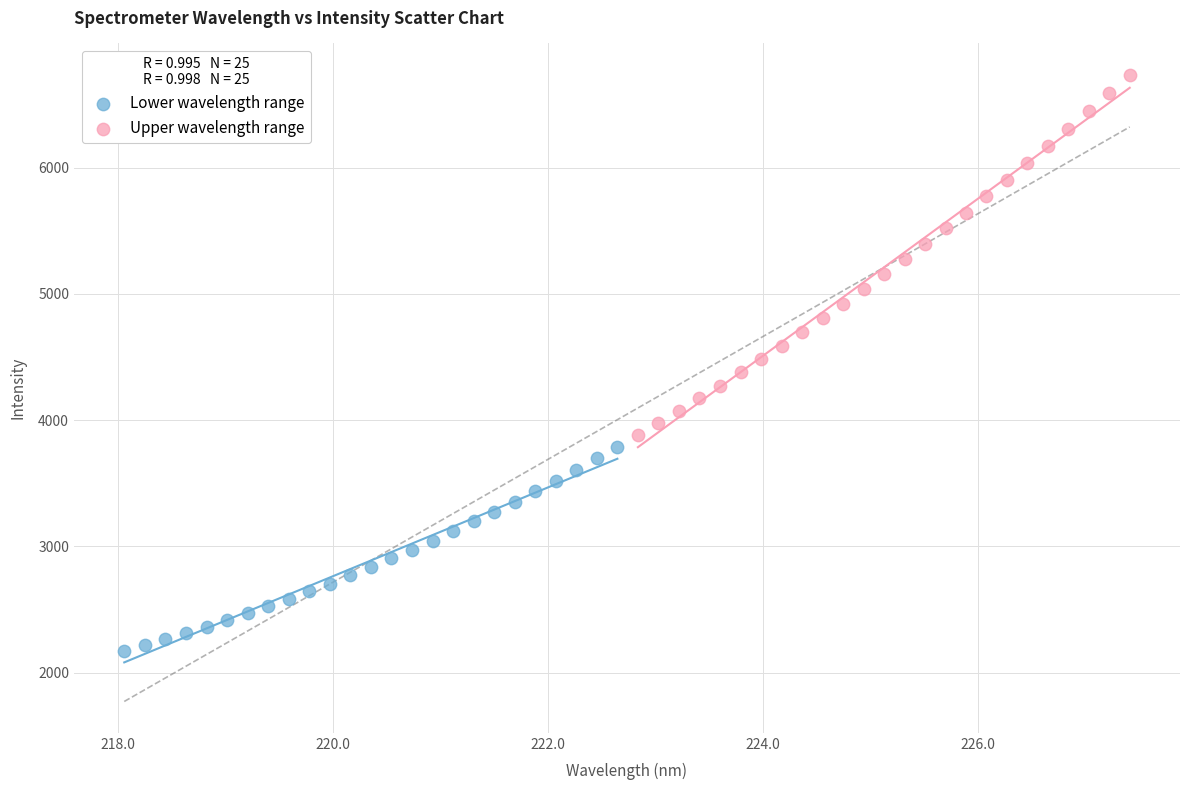

Which series has the largest Y range (max minus min)?

Upper wavelength range